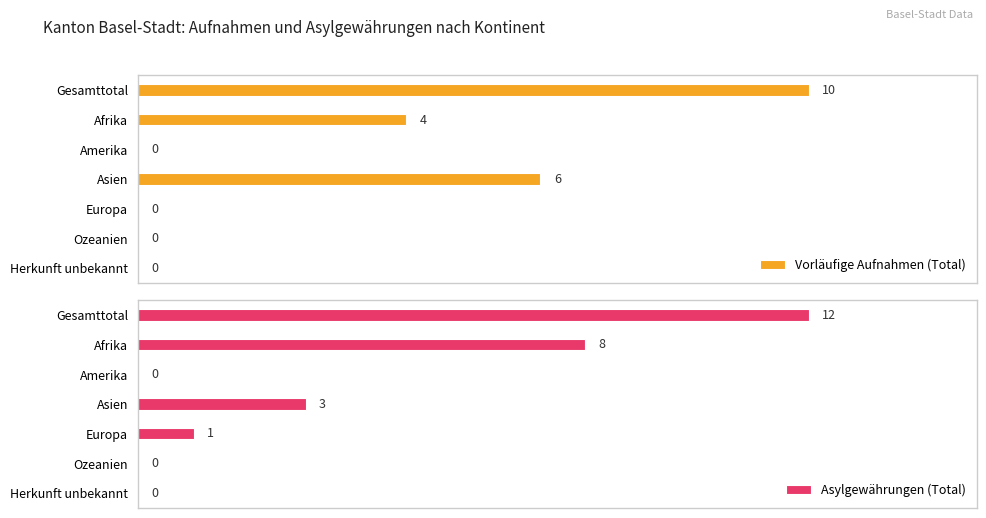

How many groups of bars are there?

7